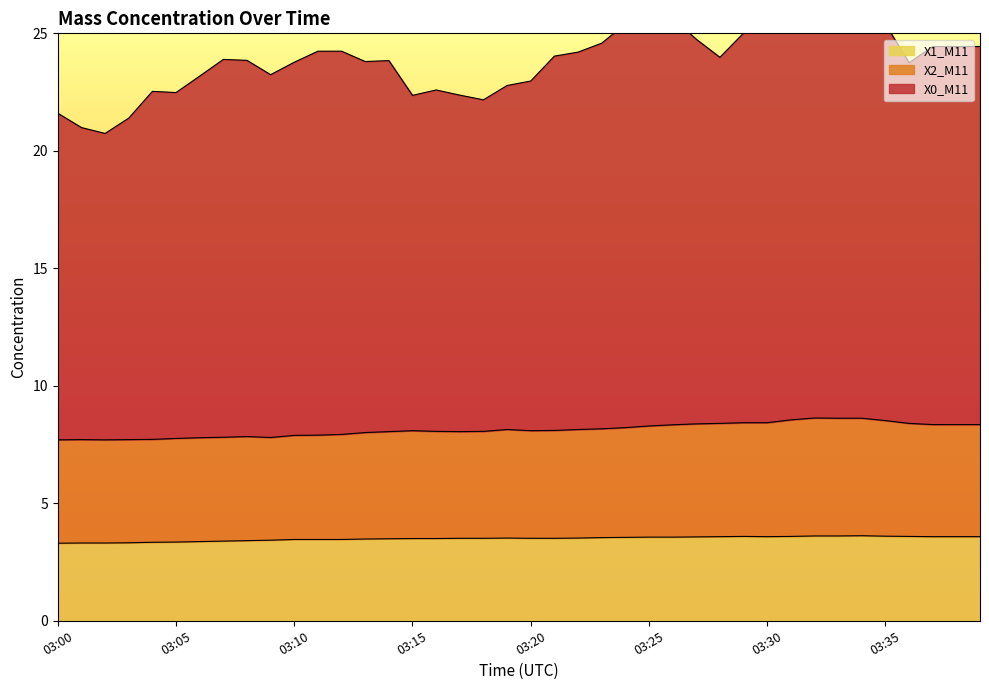

Where is the first local maximum for X0_M11?

03:04